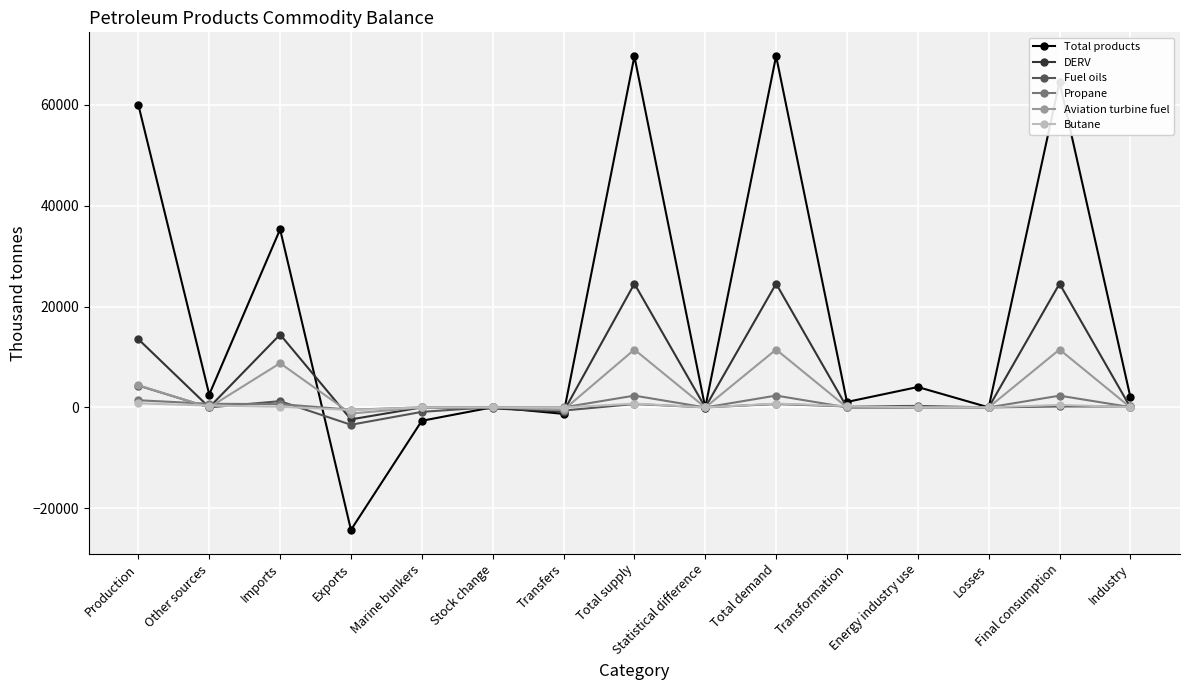

True or false: Propane has more than 0 interior local peaks.

True